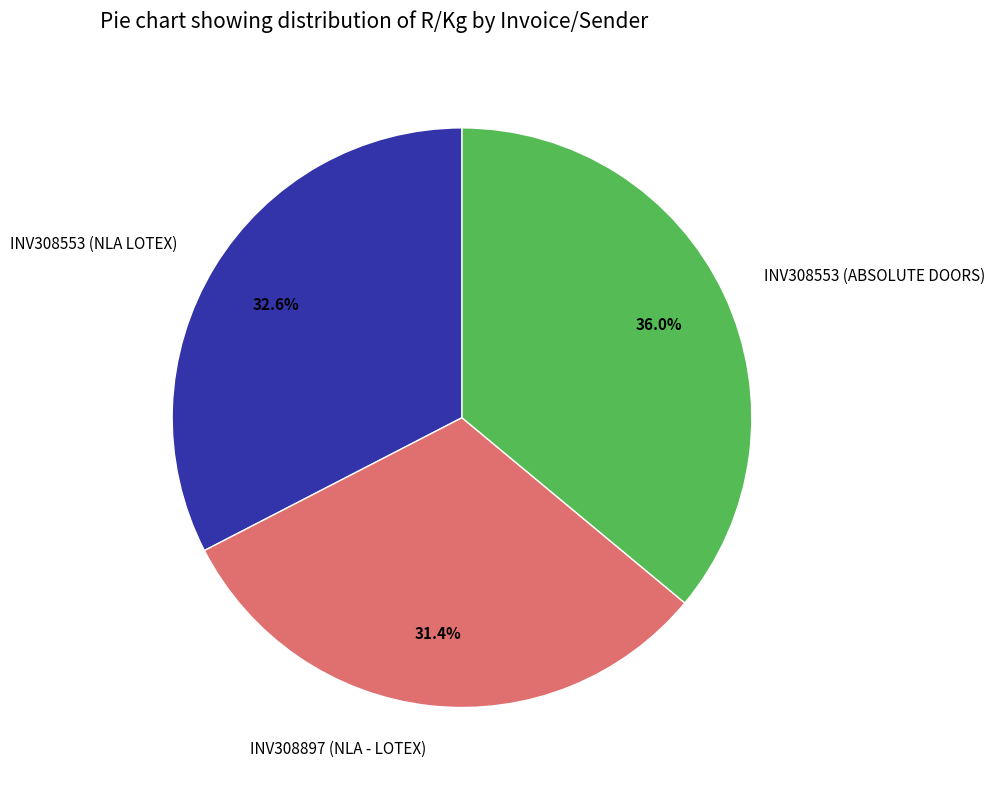

Approximately how many times larger is the value at INV308897 (NLA - LOTEX) compared to INV308553 (ABSOLUTE DOORS)?

0.9